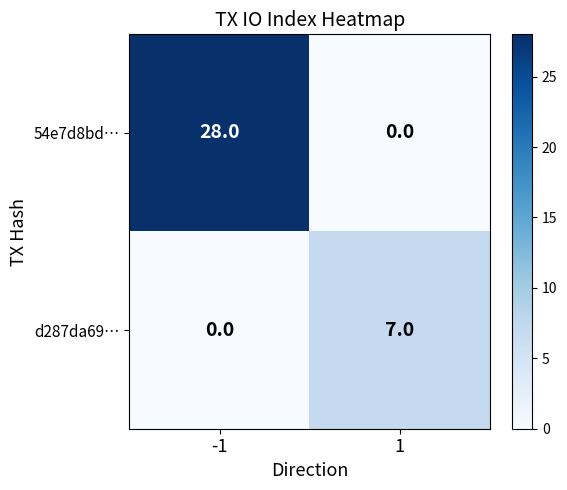

Rank the series by their average value, from highest to lowest.

54e7d8bd…, d287da69…